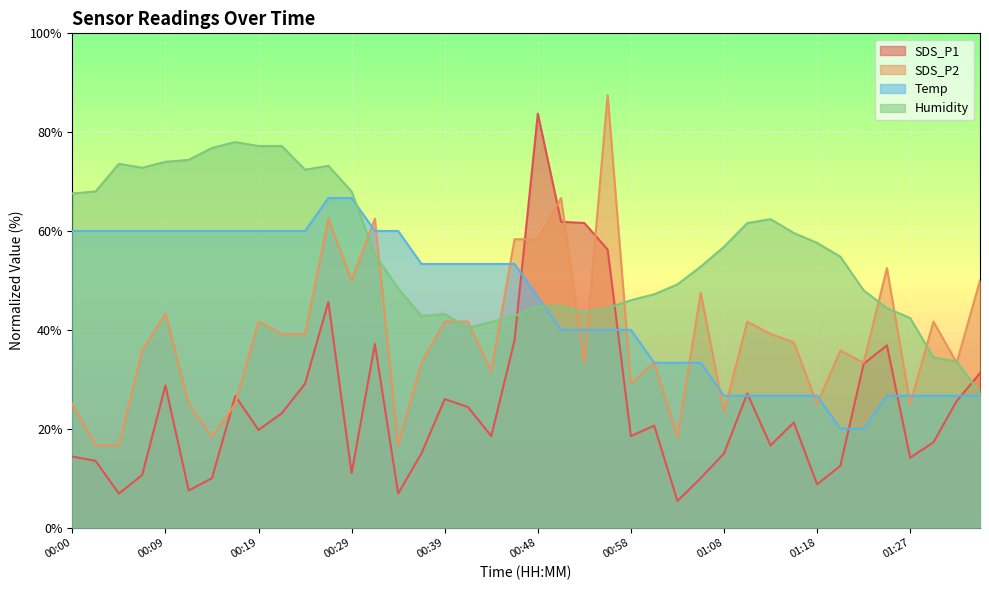

At how many categories does at least one series exceed 20?

40